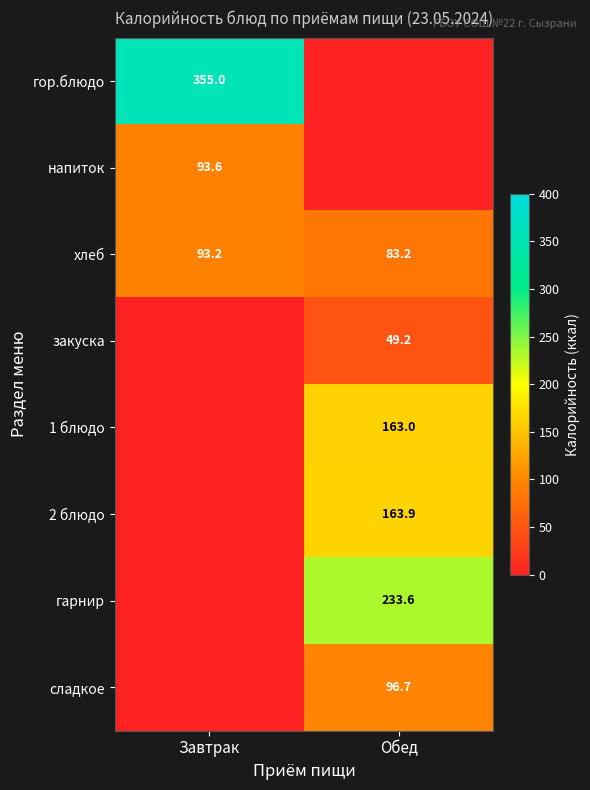

The хлеб series shows 93.2 at Завтрак. True or false?

True